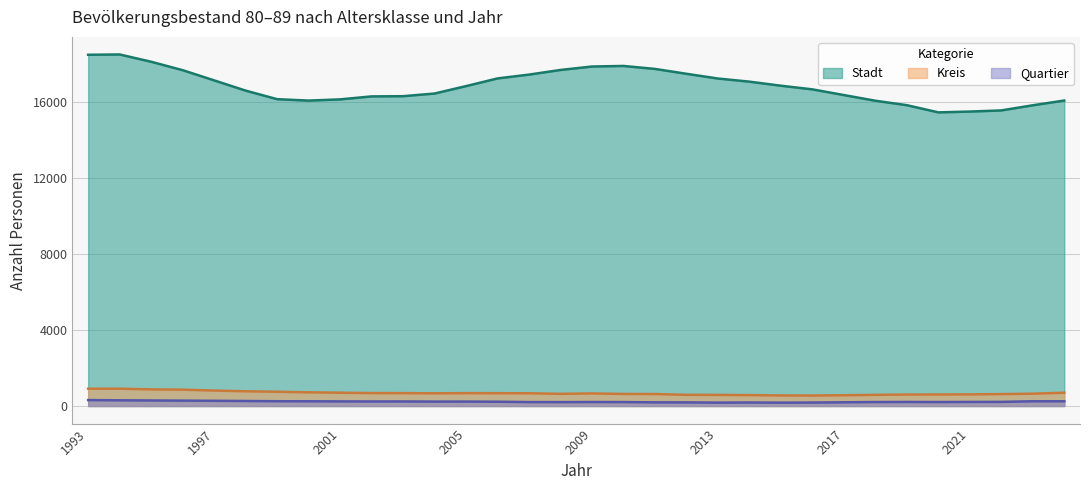

What is the value of the Kreis point at the 10th from the left?

681